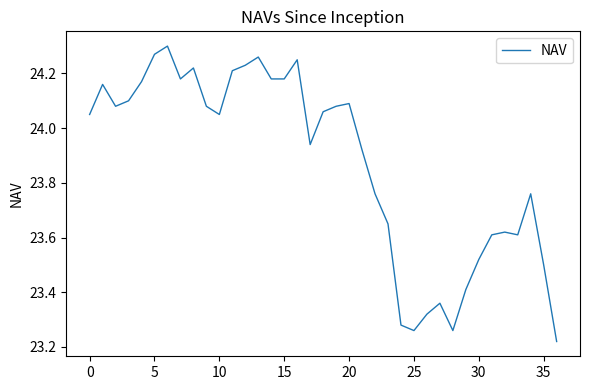

What is the difference between the maximum and minimum values?

1.1